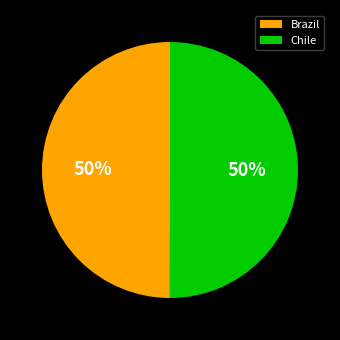

Is it true that Chile is 36% of the pie?

False